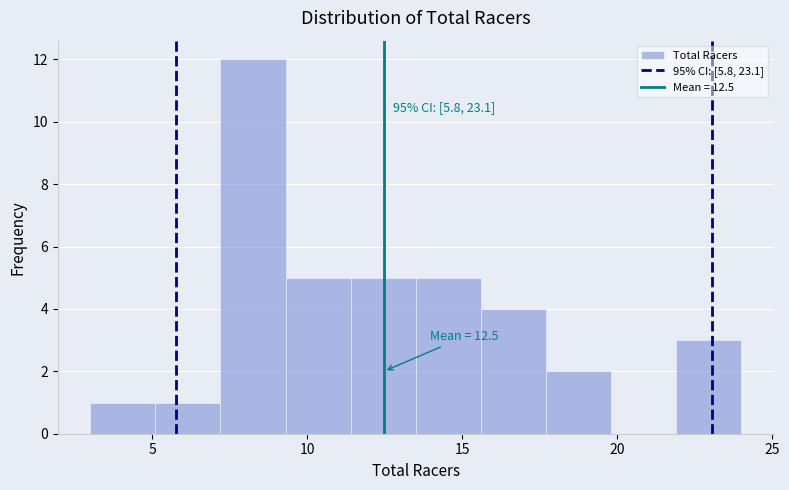

Over which range of the x-axis is the bar tallest?

7.2 to 9.3